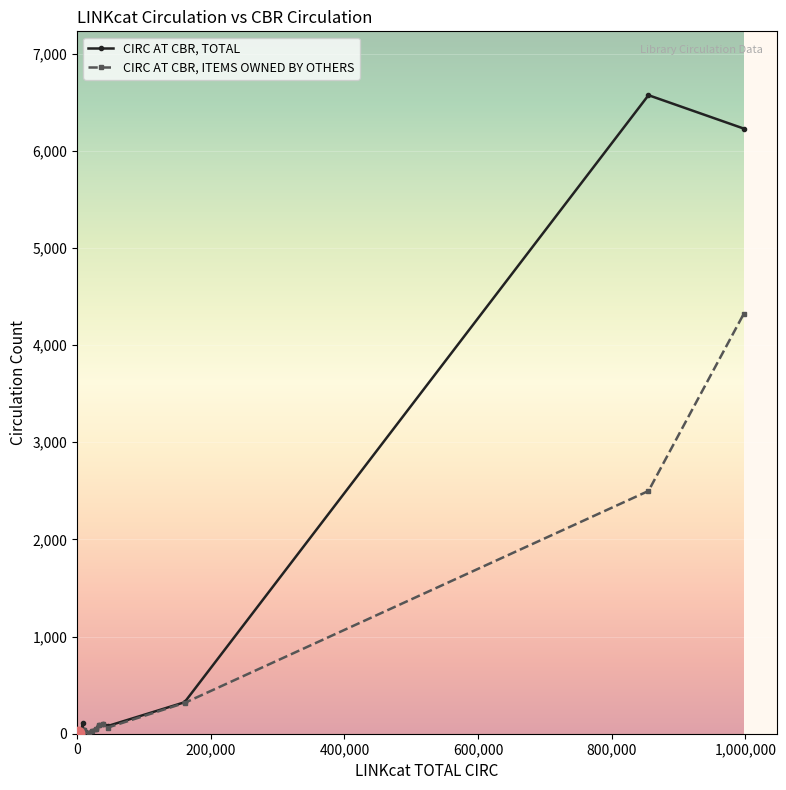

Which series has the widest spread of values?

CIRC AT CBR, TOTAL